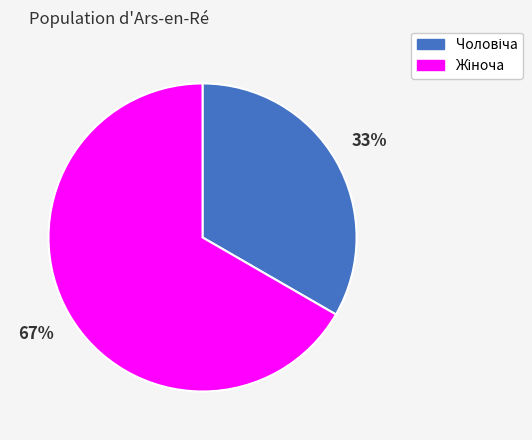

How many segments does this pie chart have?

2